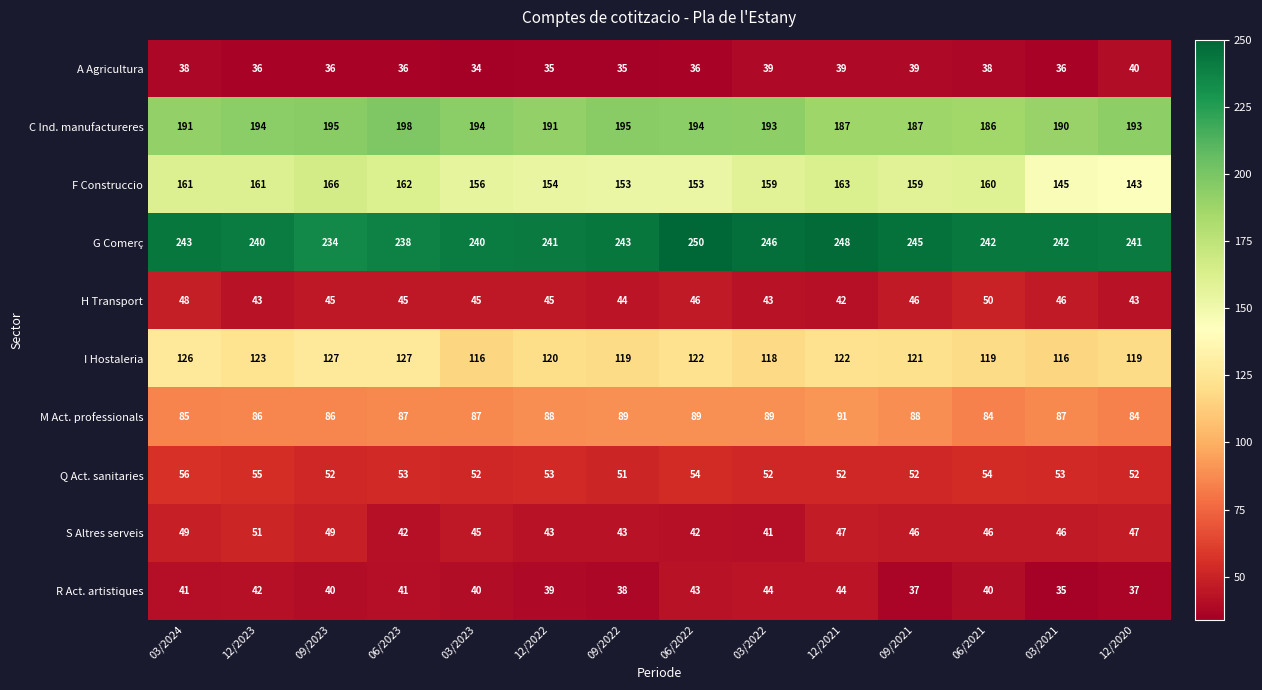

Rank the series at 03/2024 from lowest to highest value.

A Agricultura, R Act. artistiques, H Transport, S Altres serveis, Q Act. sanitaries, M Act. professionals, I Hostaleria, F Construccio, C Ind. manufactureres, G Comerç